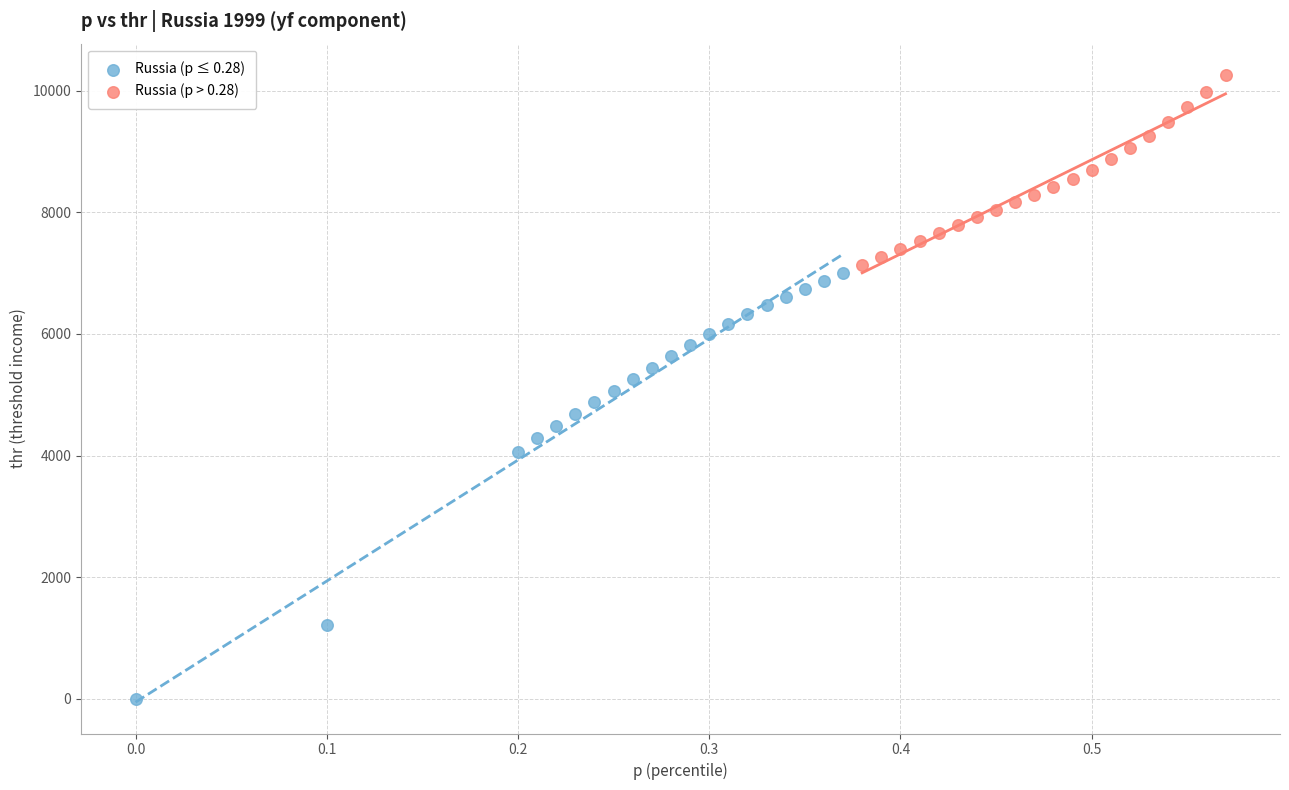

Which series reaches the minimum Y coordinate?

Russia (p ≤ 0.28)